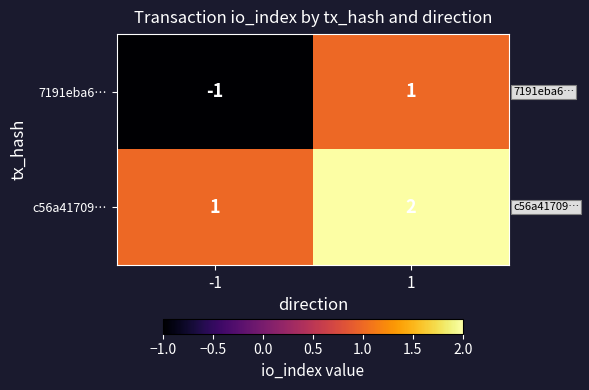

Which series has the largest range (max minus min)?

7191eba6…